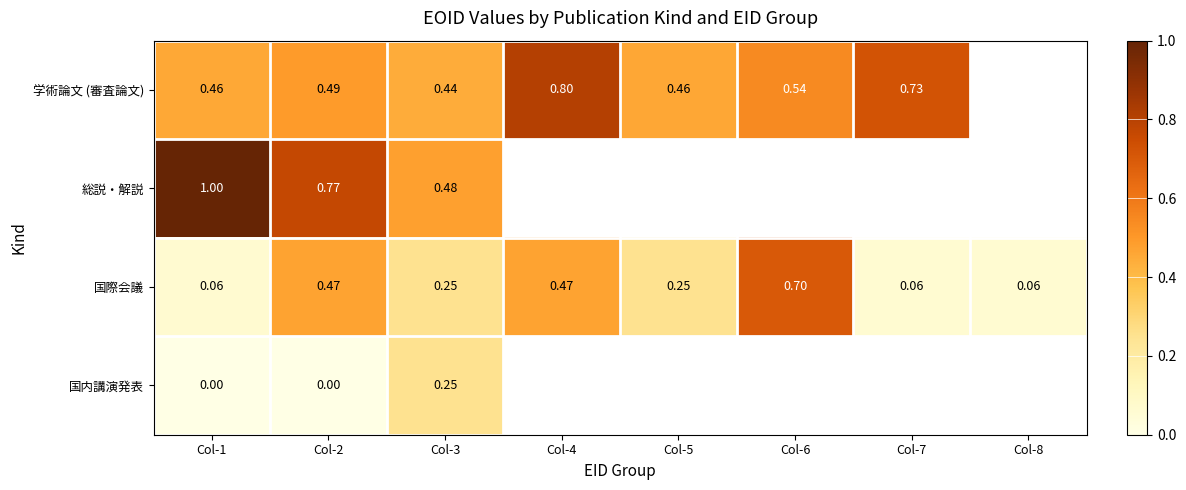

Which label corresponds to the smallest value in the chart?

Col-1